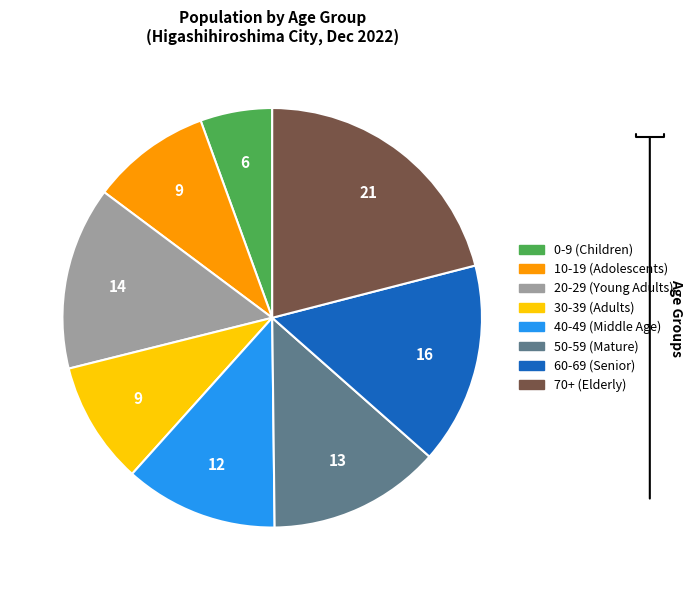

Is there any slice that represents more than half of the pie?

No